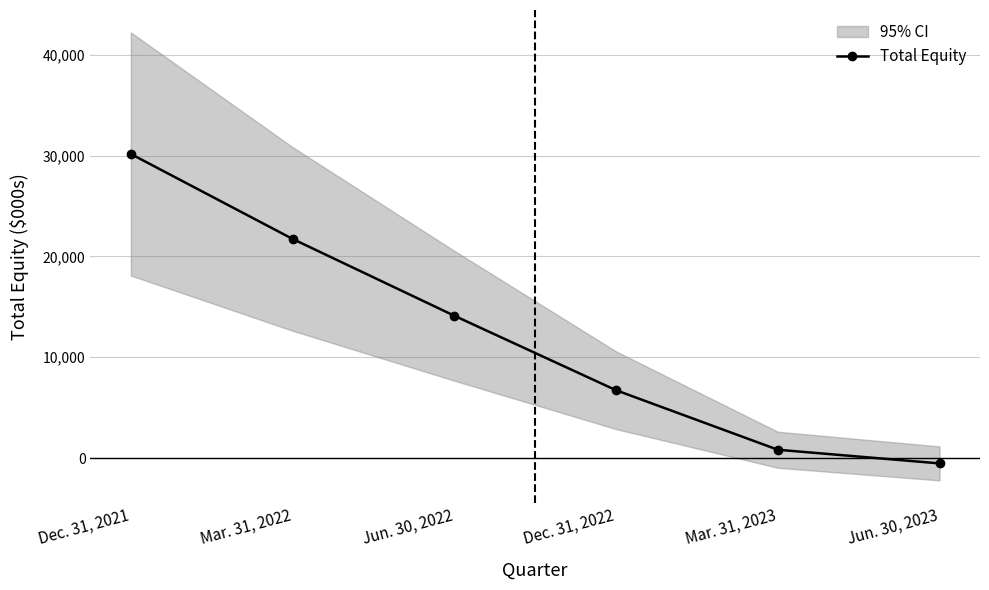

What is the change in value from Jun. 30, 2022 to Dec. 31, 2022?

-7391